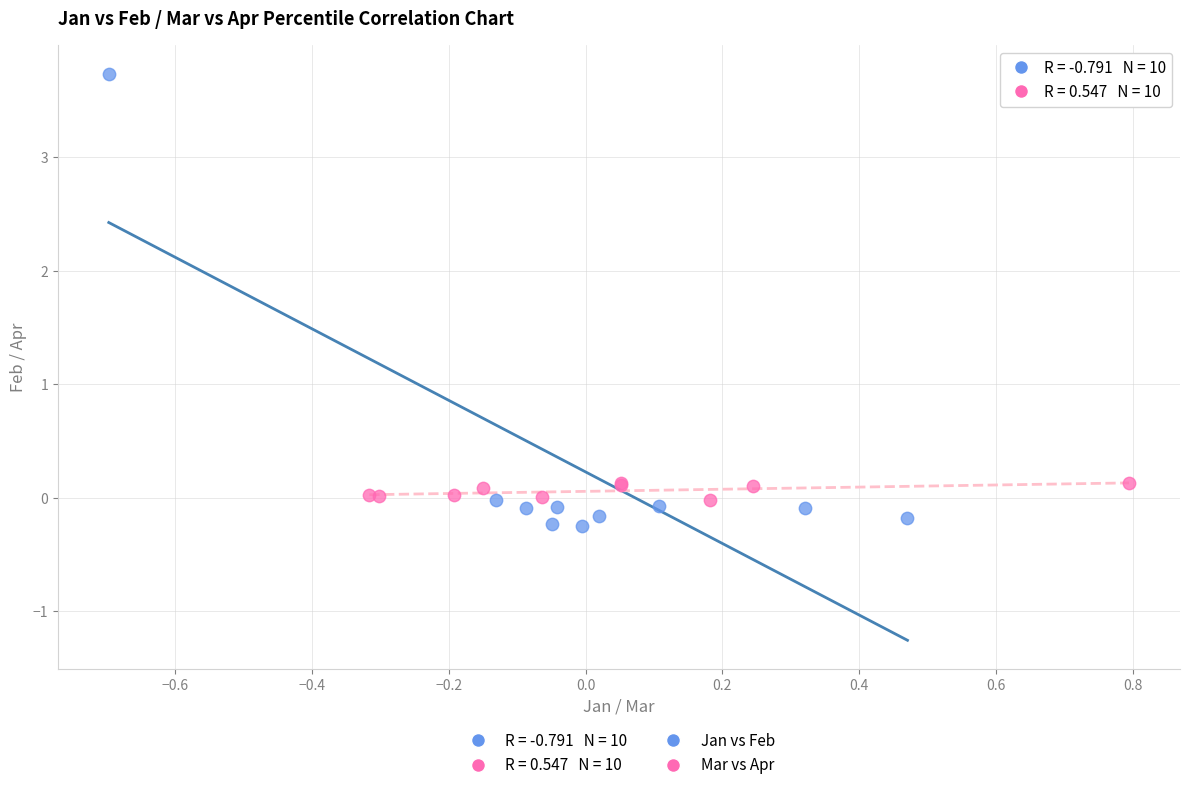

Which series reaches the minimum Y coordinate?

Jan vs Feb